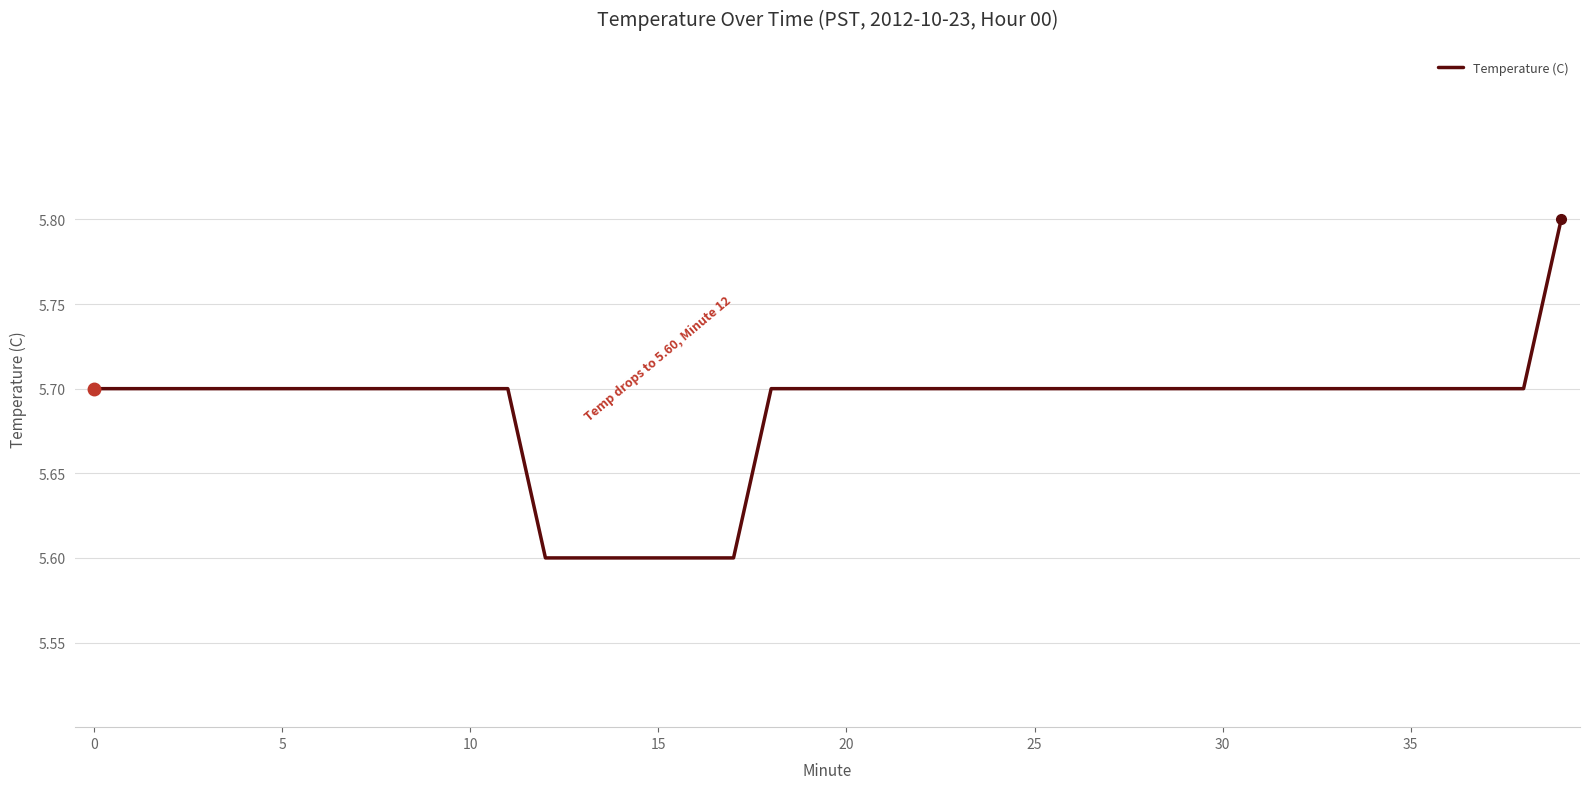

What is the minimum value shown in the chart?

5.6